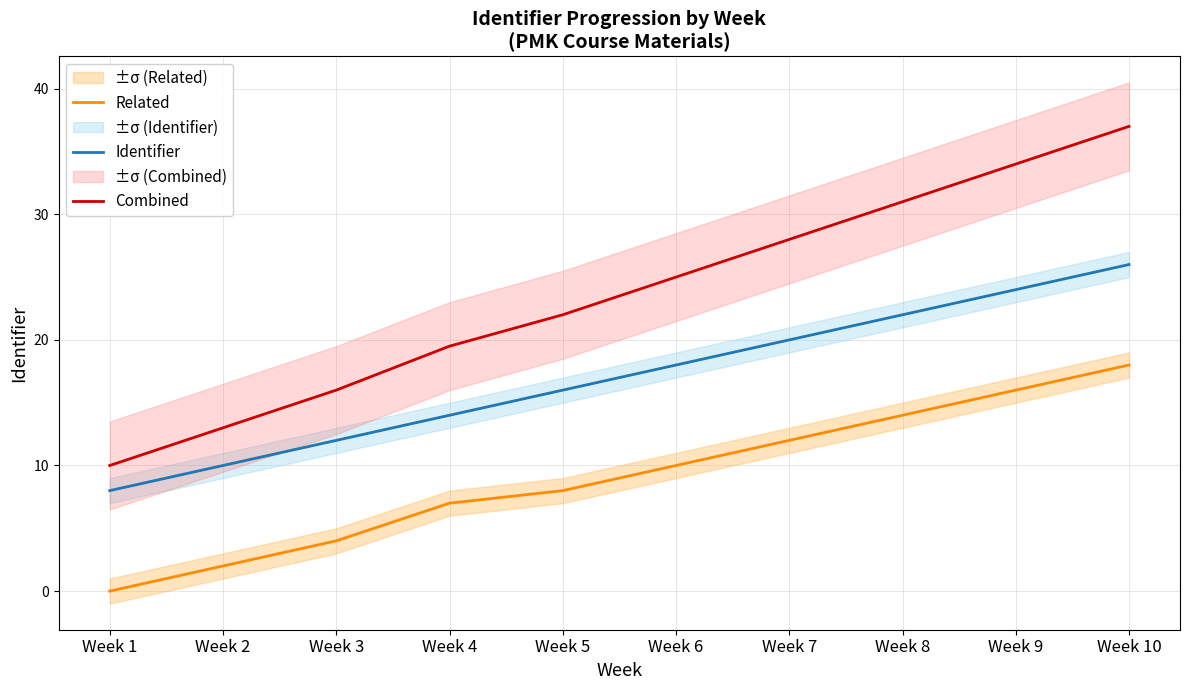

What is the value of the Related point at the 3rd from the left?

4.0